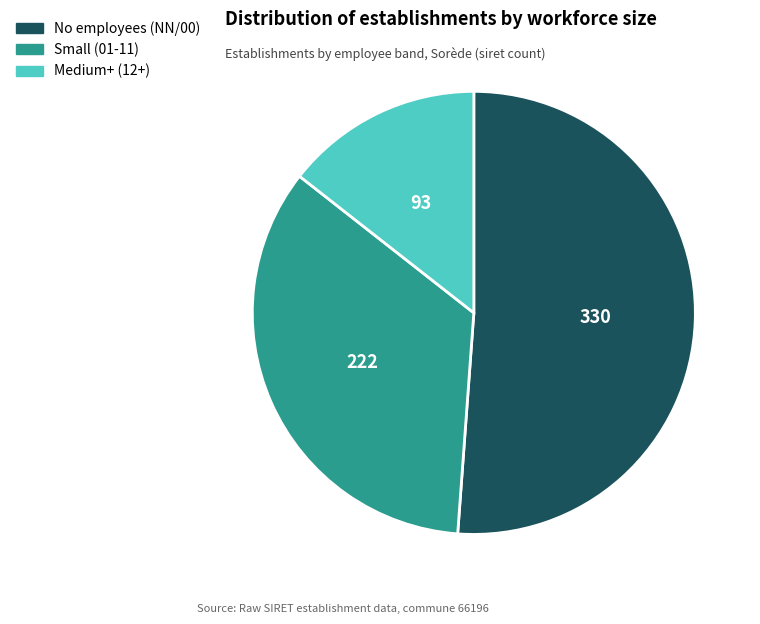

How many slices are in this pie chart?

3